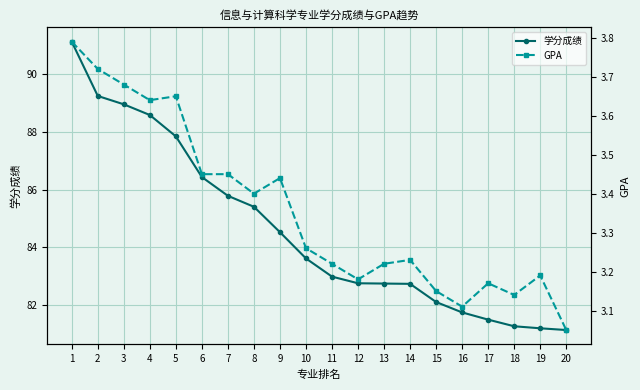

True or false: GPA has more than 2 interior local peaks.

True